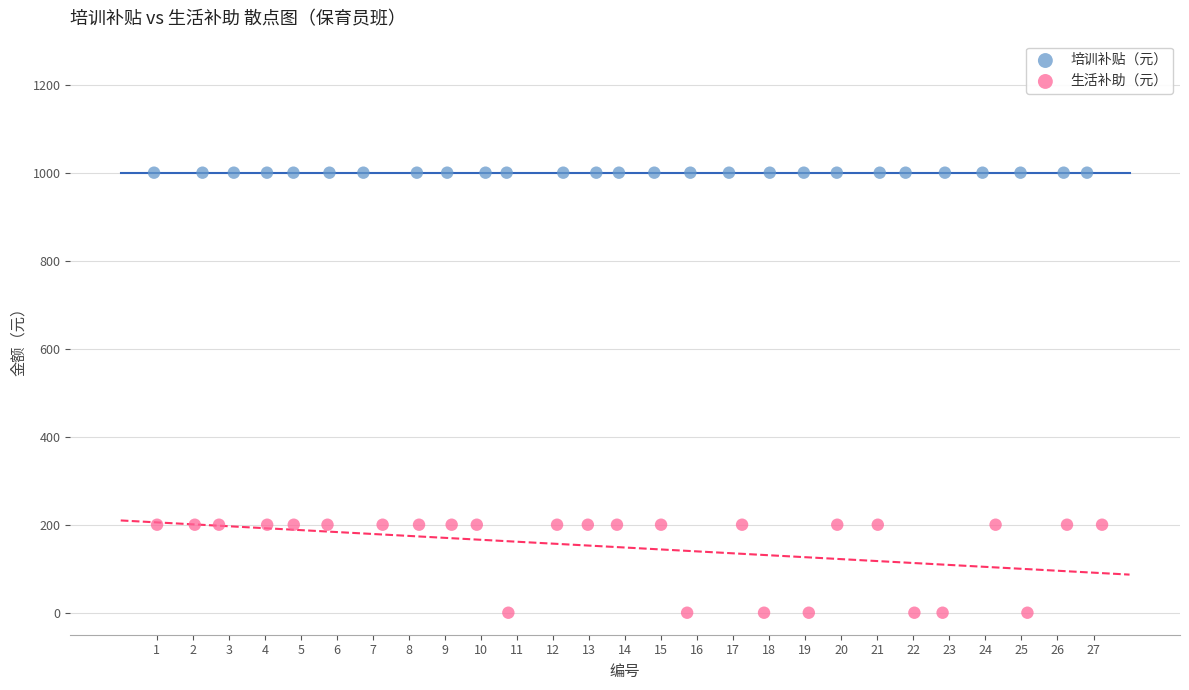

Which series contains the lowest Y value?

生活补助（元）